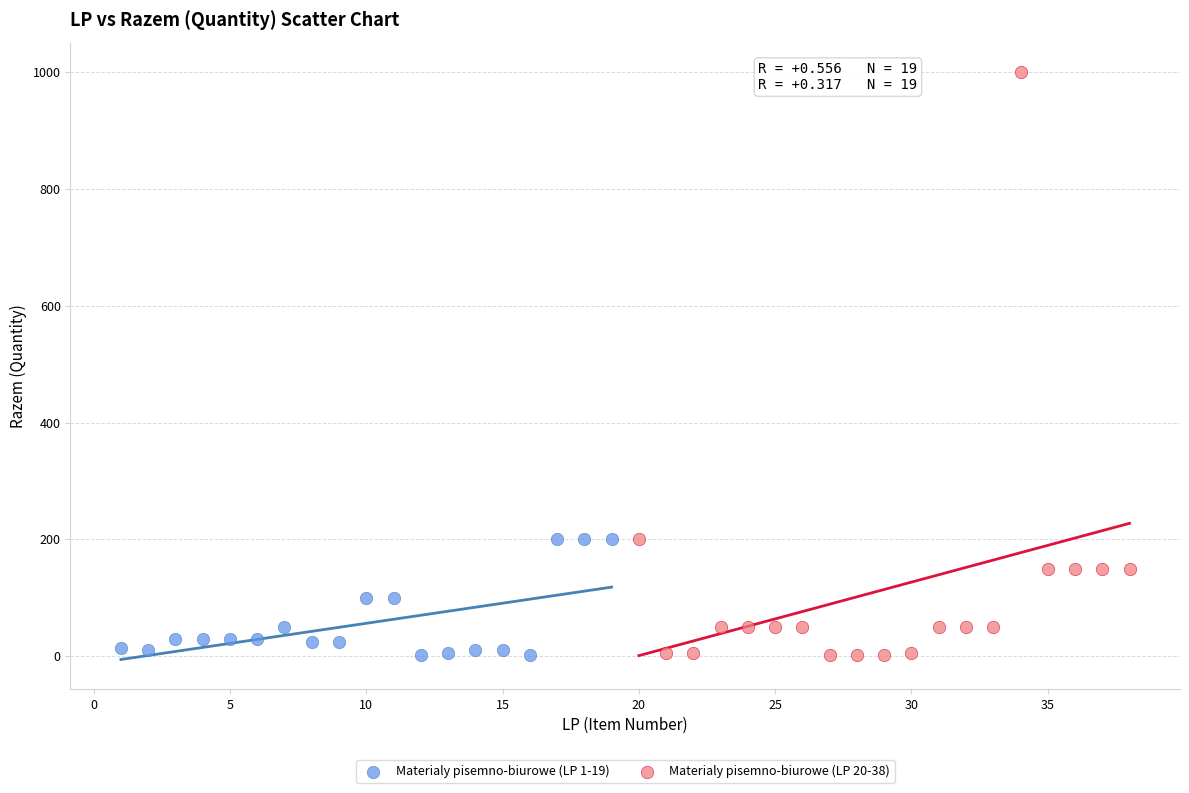

Which series has the largest Y range (max minus min)?

Materialy pisemno-biurowe (LP 20-38)